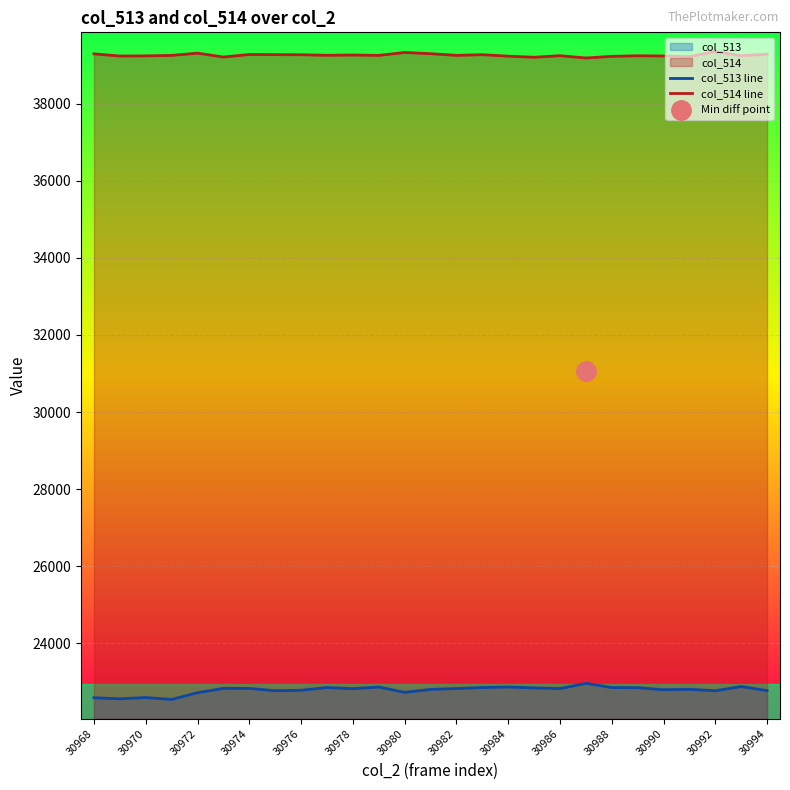

In col_514 line, how many points are higher than both neighbors (excluding endpoints)?

8